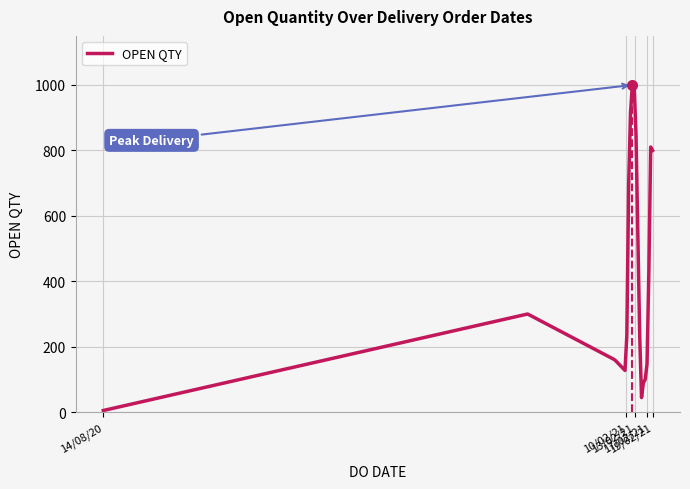

Does the chart have visible grid lines?

Yes